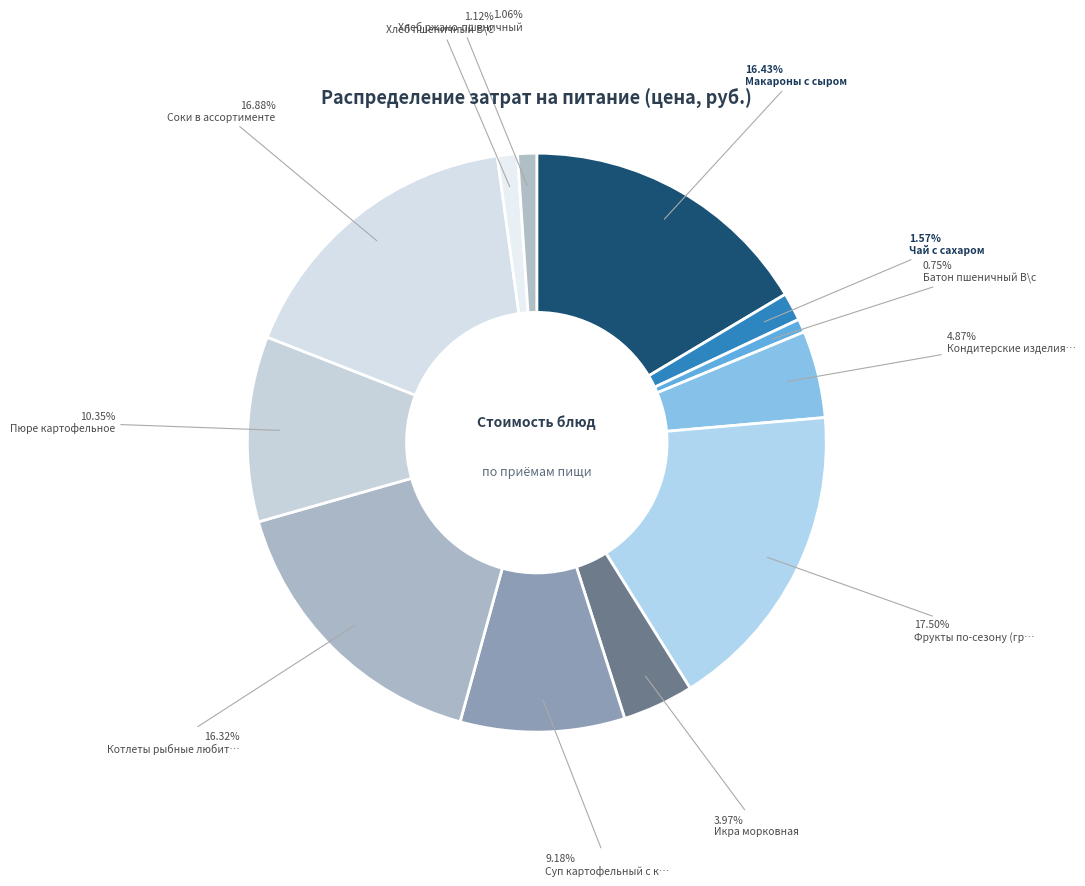

Which slice is the smallest?

Батон пшеничный В\с